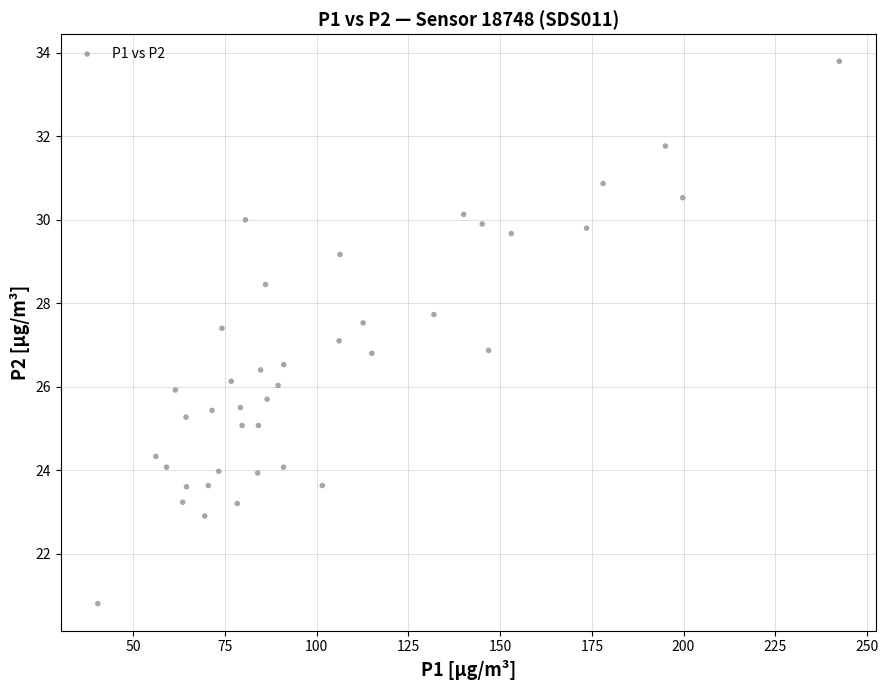

What is the range of X values (max minus min)?

202.1